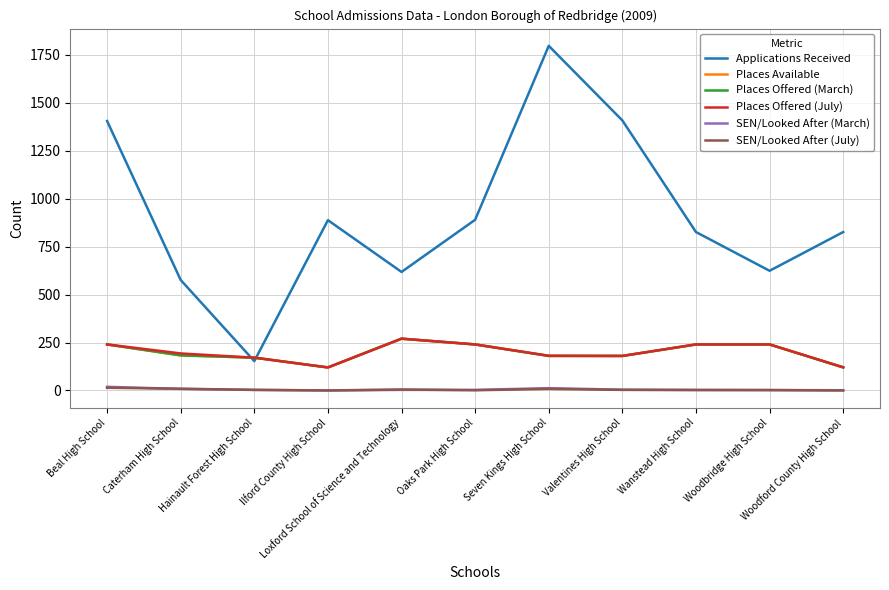

Which category has the lowest value in the SEN/Looked After (July) series?

Ilford County High School